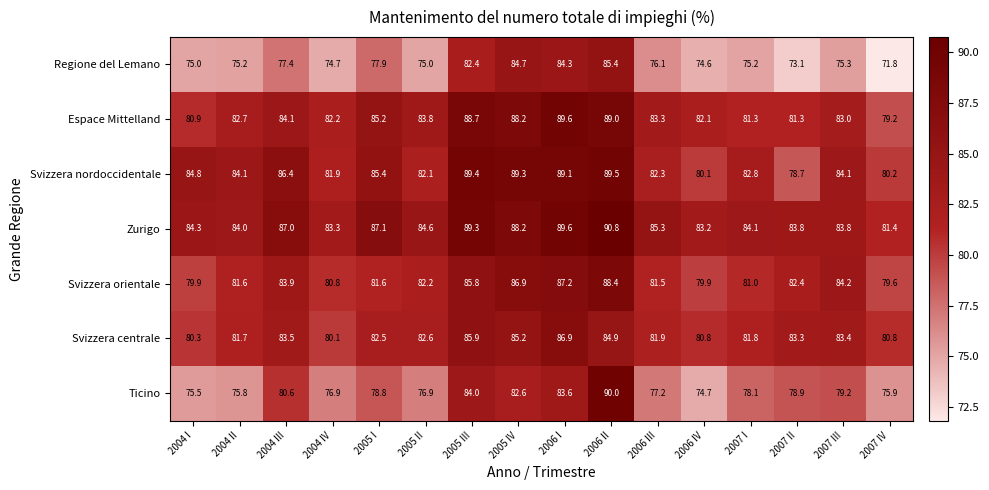

What is the difference between the highest and lowest values at 2007 III?

8.9